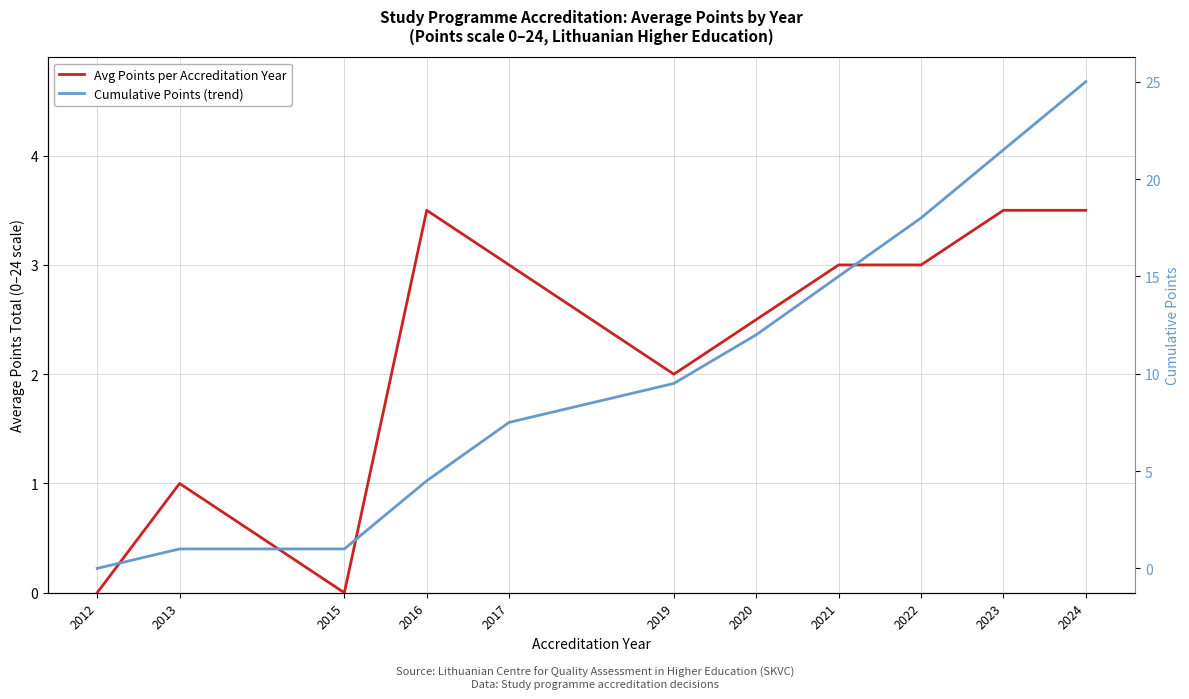

The value of Avg Points per Accreditation Year at 2023 is 3.5. True or false?

True